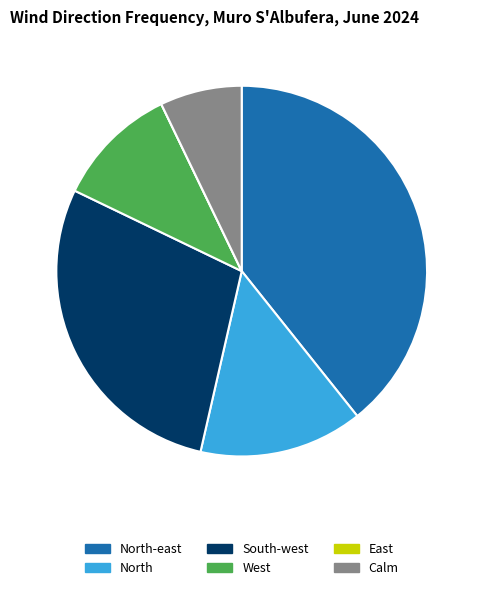

Does any single category account for the majority?

No